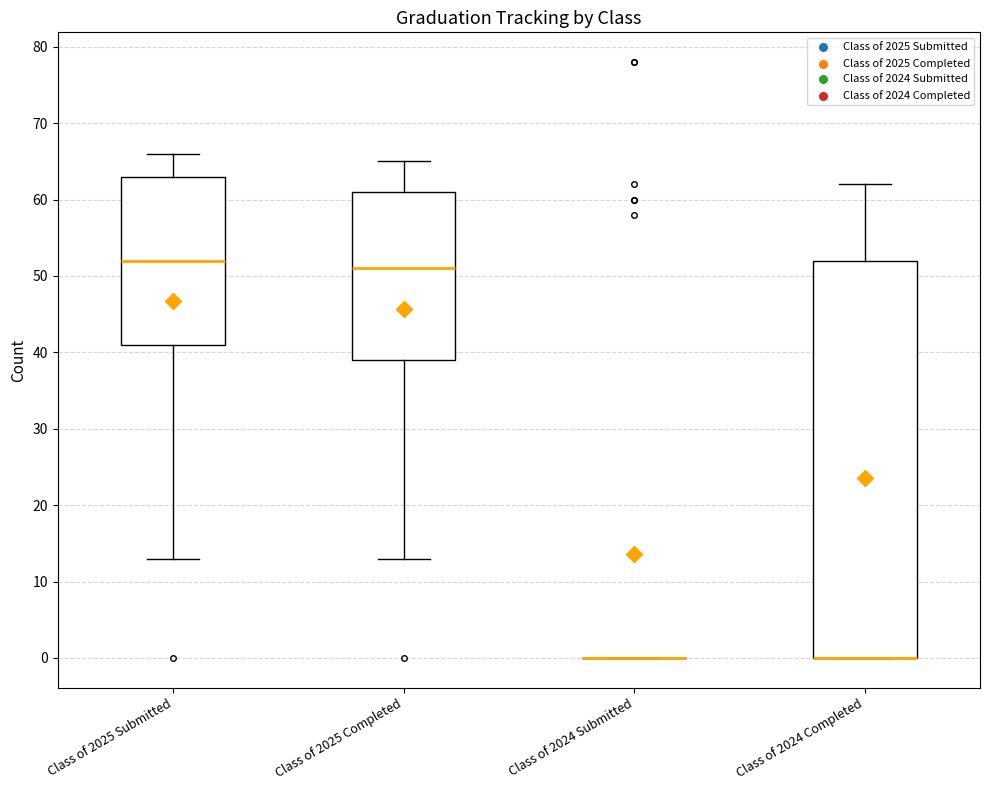

Where does the median line of the box for Class of 2025 Submitted sit on the y-axis? The values are not printed on the chart, so give them approximately, as read against the axis.

52